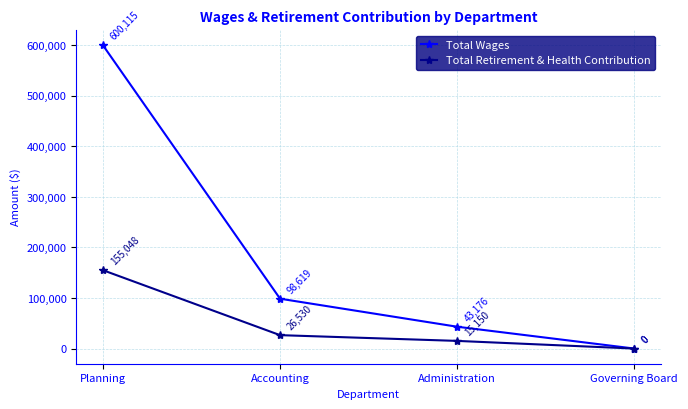

What is the total value across all series at Planning?

755163